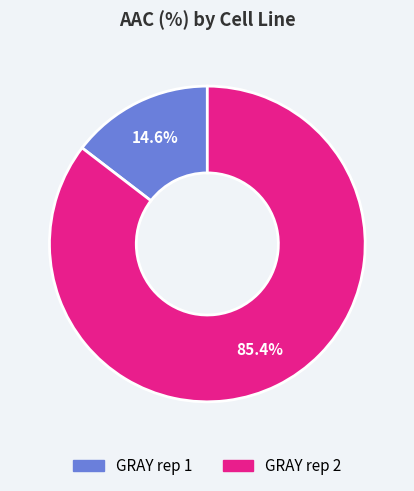

True or false: GRAY rep 2 accounts for 80% of the total.

False